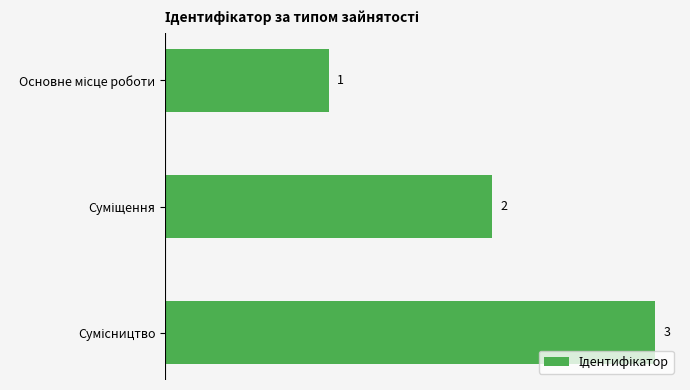

What is the value of the 3rd bar from the top?

3